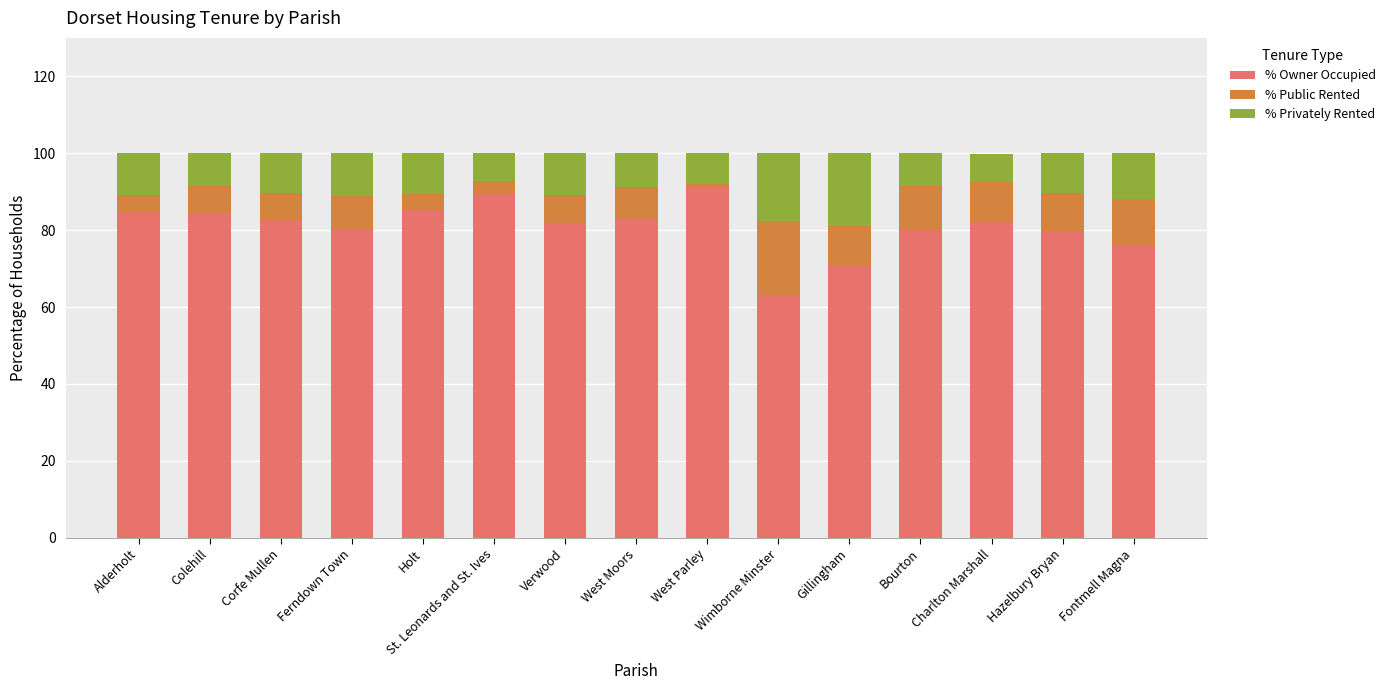

What is the total value across all series at Fontmell Magna?

100.0